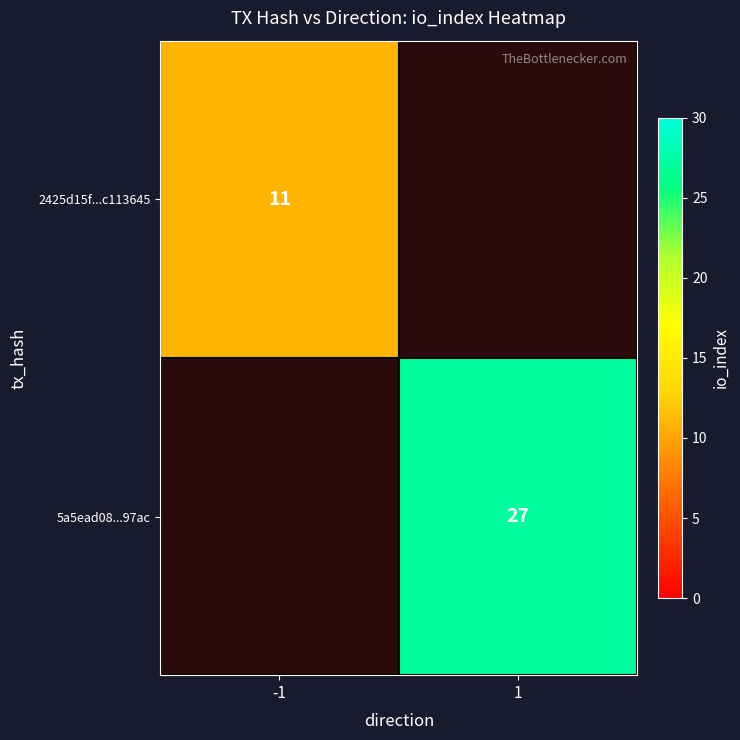

Is it true that 5a5ead08...97ac equals 27 at 1?

True